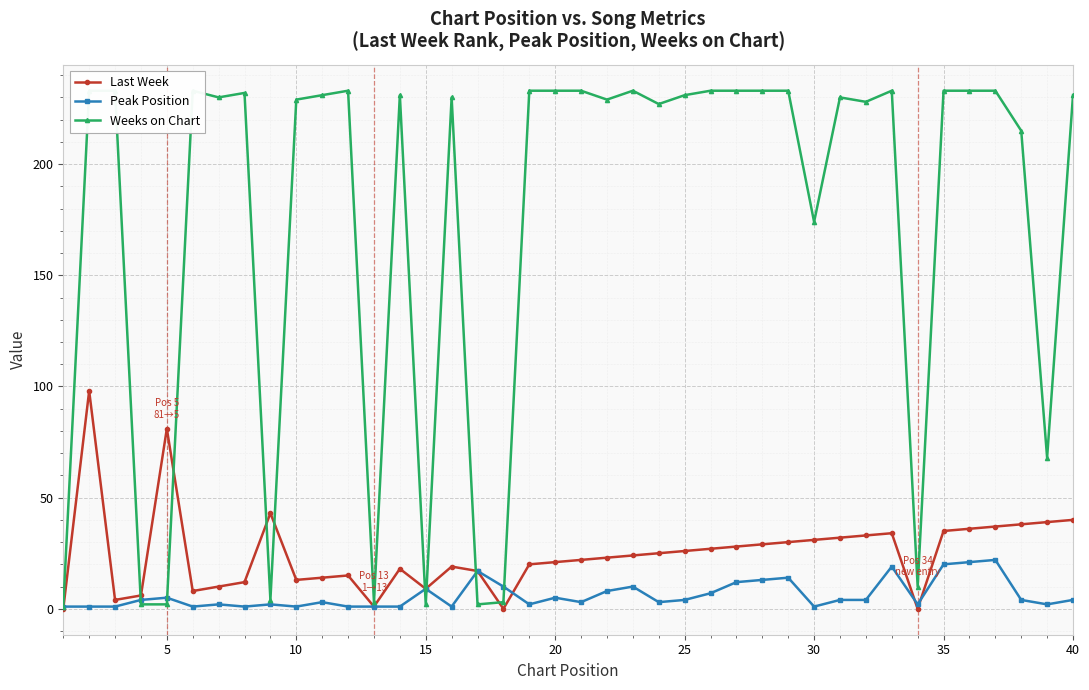

How many lines are shown in the chart?

3